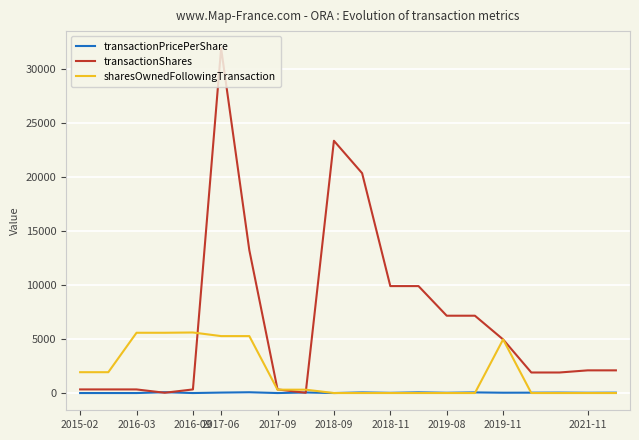

What is the maximum value for transactionShares?

31875.0